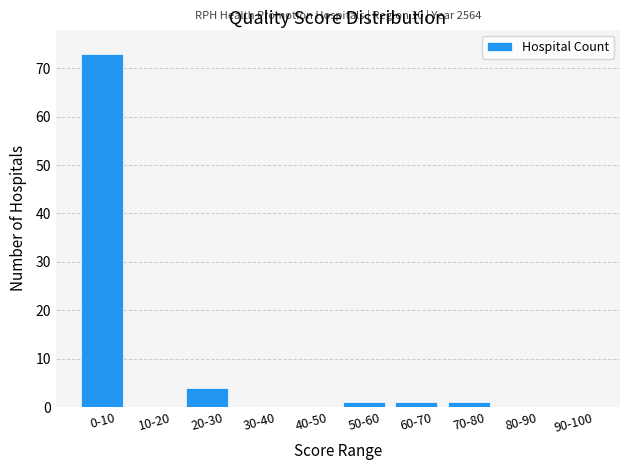

Reading left to right, extract all data points from this chart.

0-10=73	10-20=0	20-30=4	30-40=0	40-50=0	50-60=1	60-70=1	70-80=1	80-90=0	90-100=0